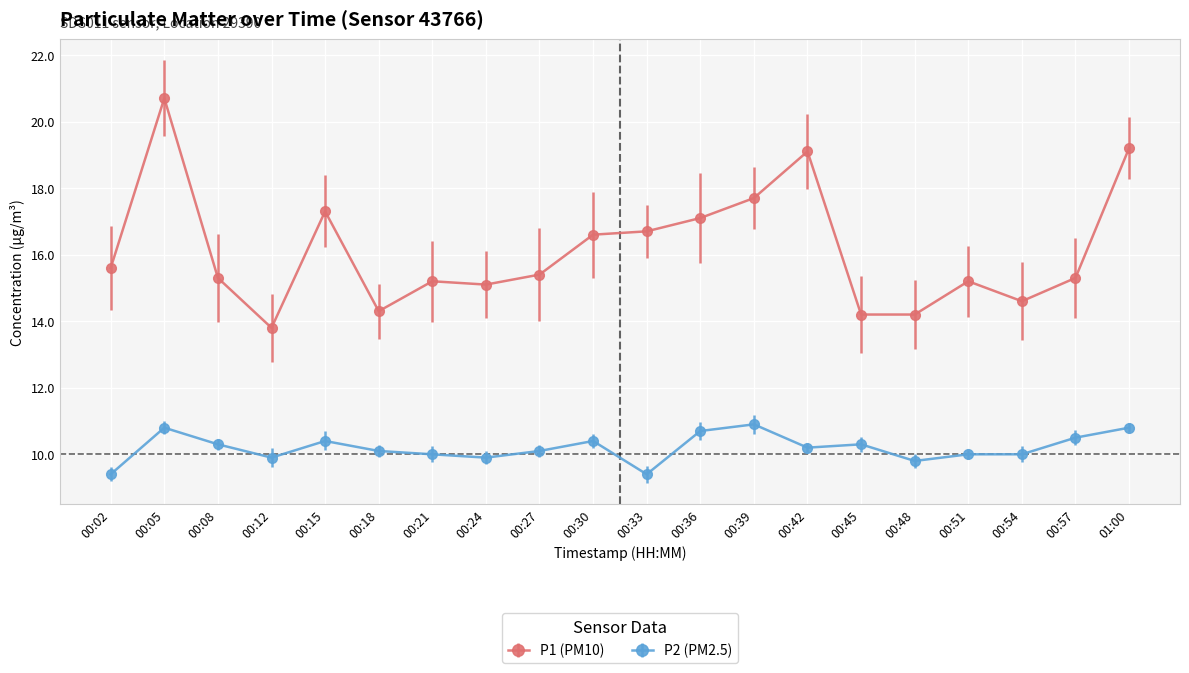

Rank the series at 00:54 from highest to lowest value.

P1, P2